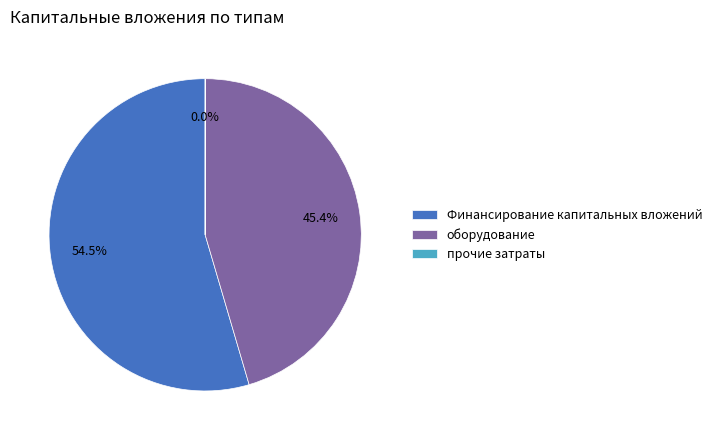

What percentage is NOT represented by оборудование?

54.6%